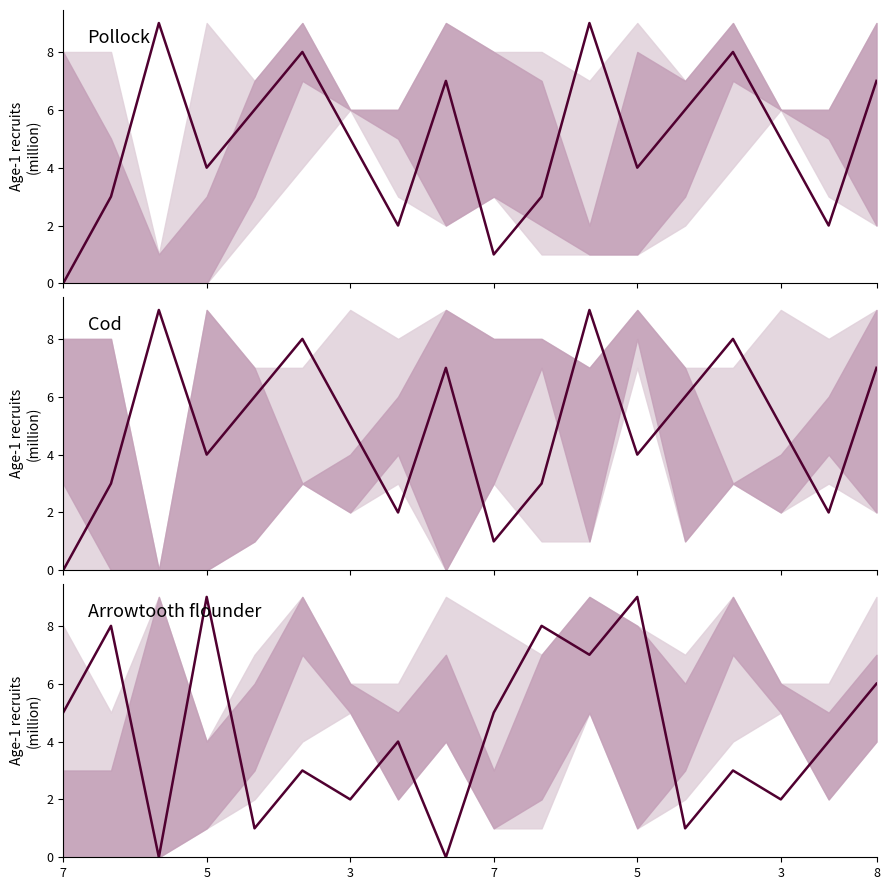

Count the number of data series in this chart.

1